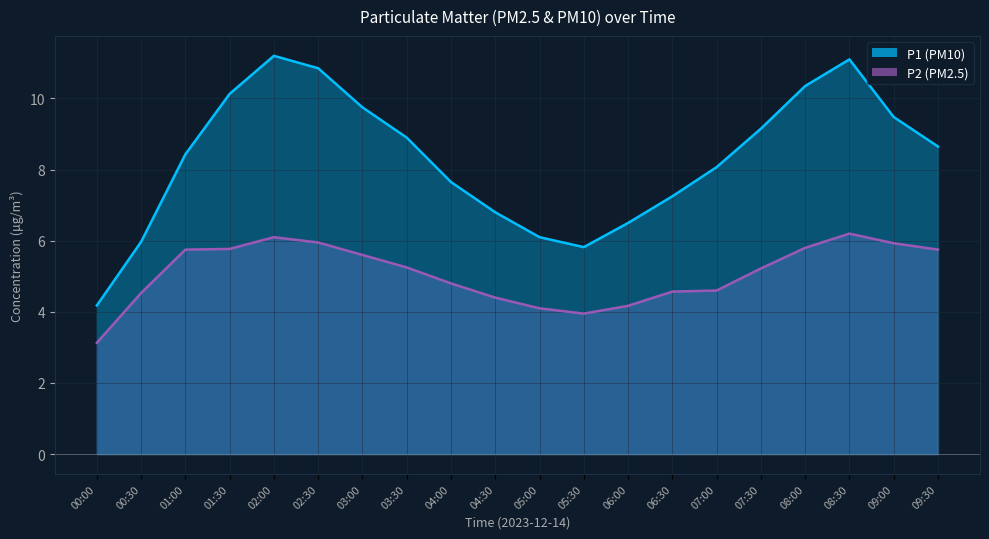

Which series has the largest range (max minus min)?

P1